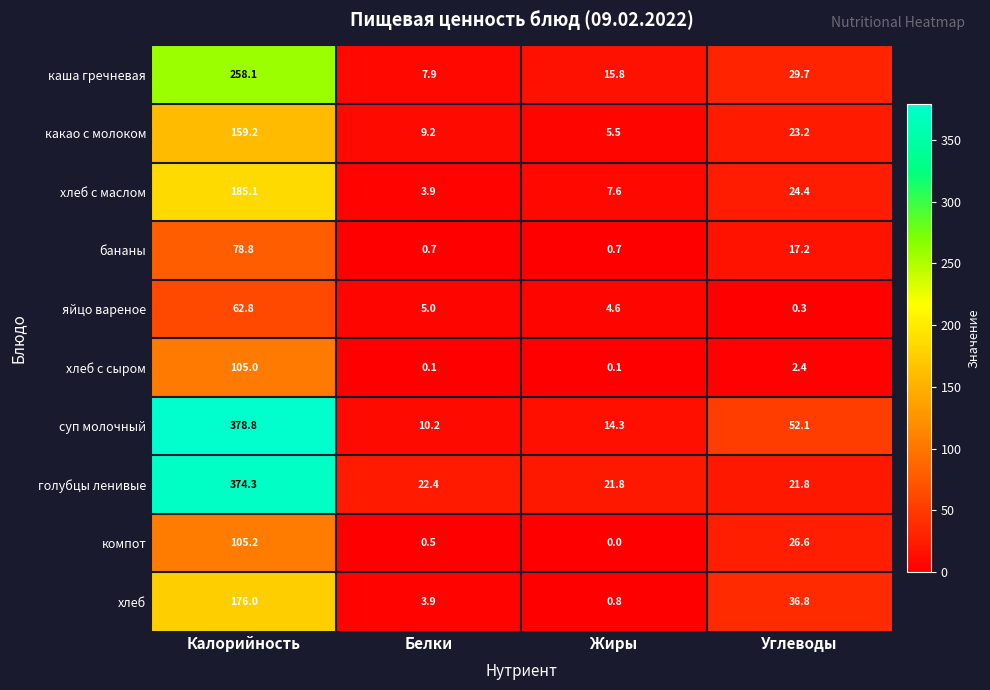

What is the difference between the maximum and minimum values in the суп молочный series?

368.6